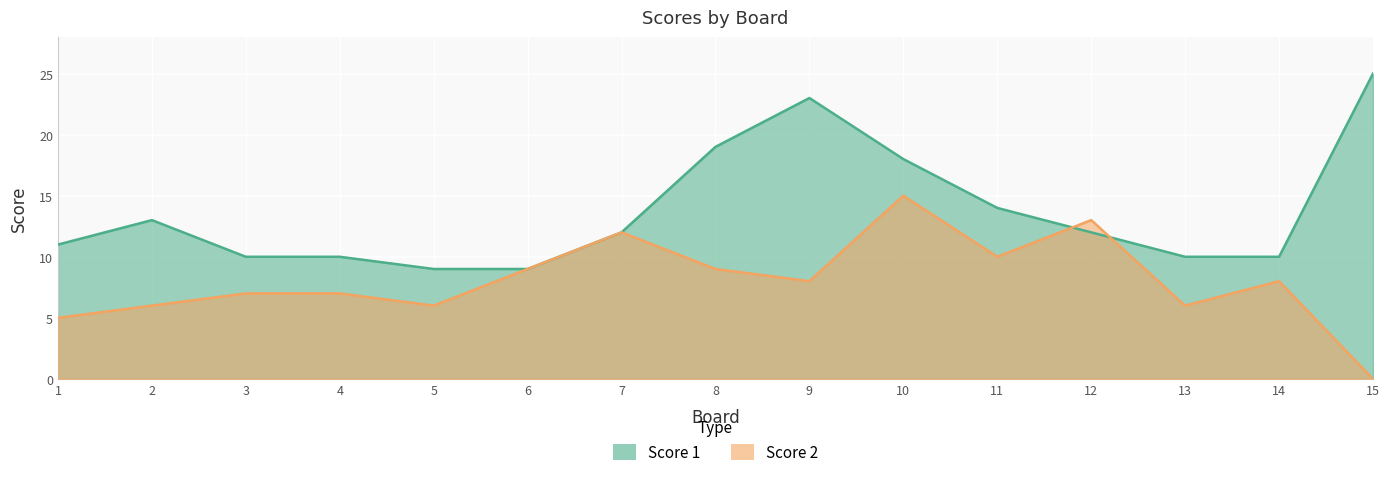

What is the average value of the Score 2 series?

8